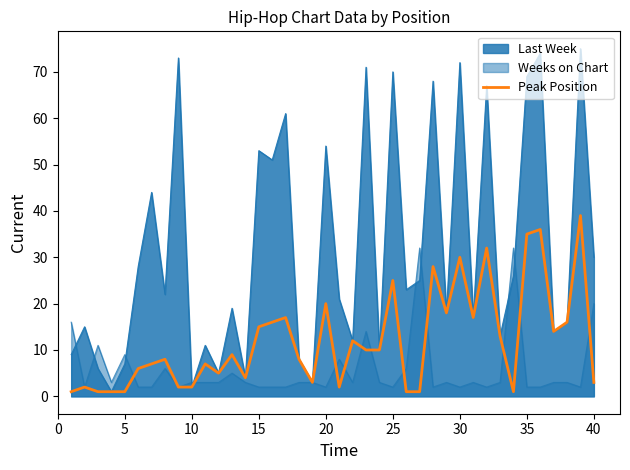

What is the change in value from 40 to 35?

+34